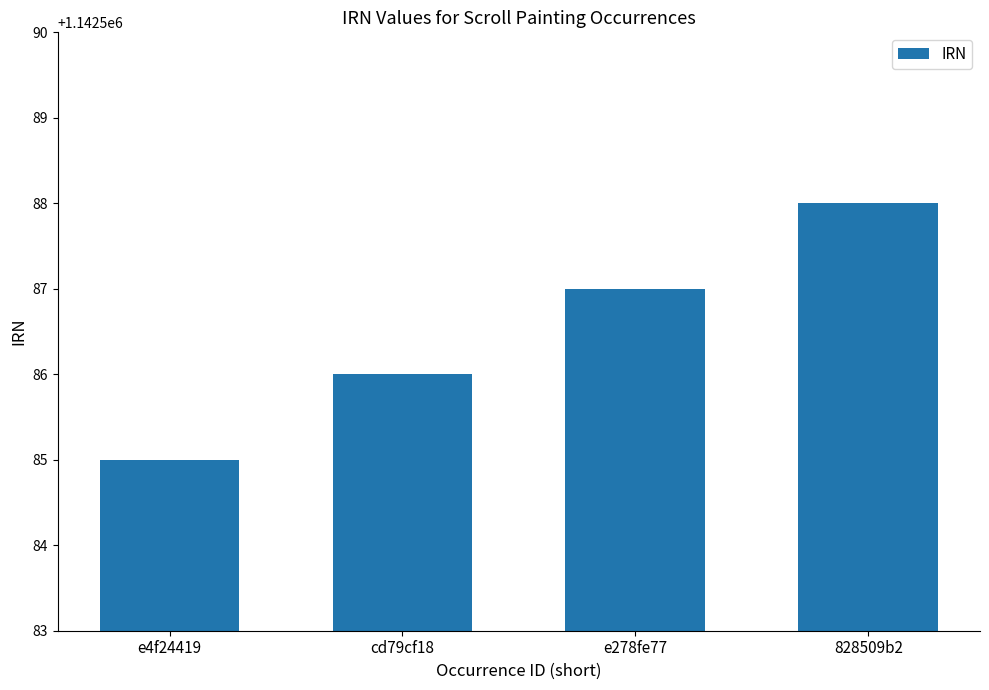

Between 828509b2 and cd79cf18, which is larger?

828509b2